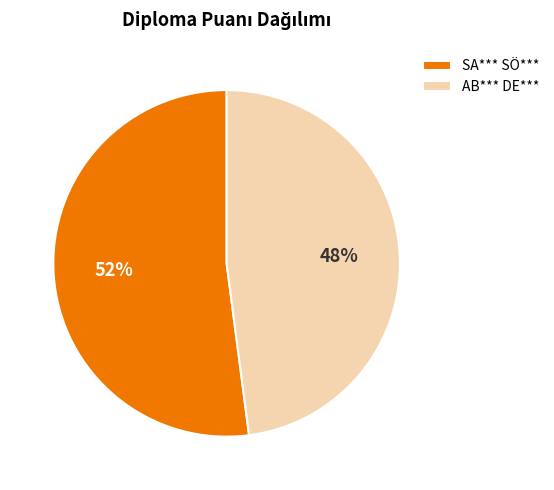

Is it true that AB*** DE*** is 48% of the pie?

True